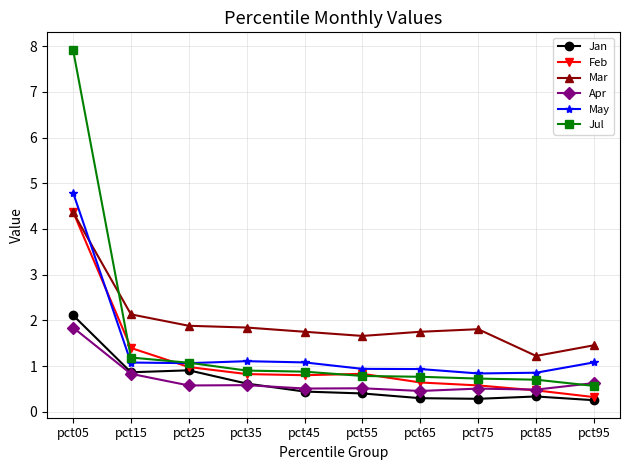

Is it true that May equals 1.1 at pct35?

True